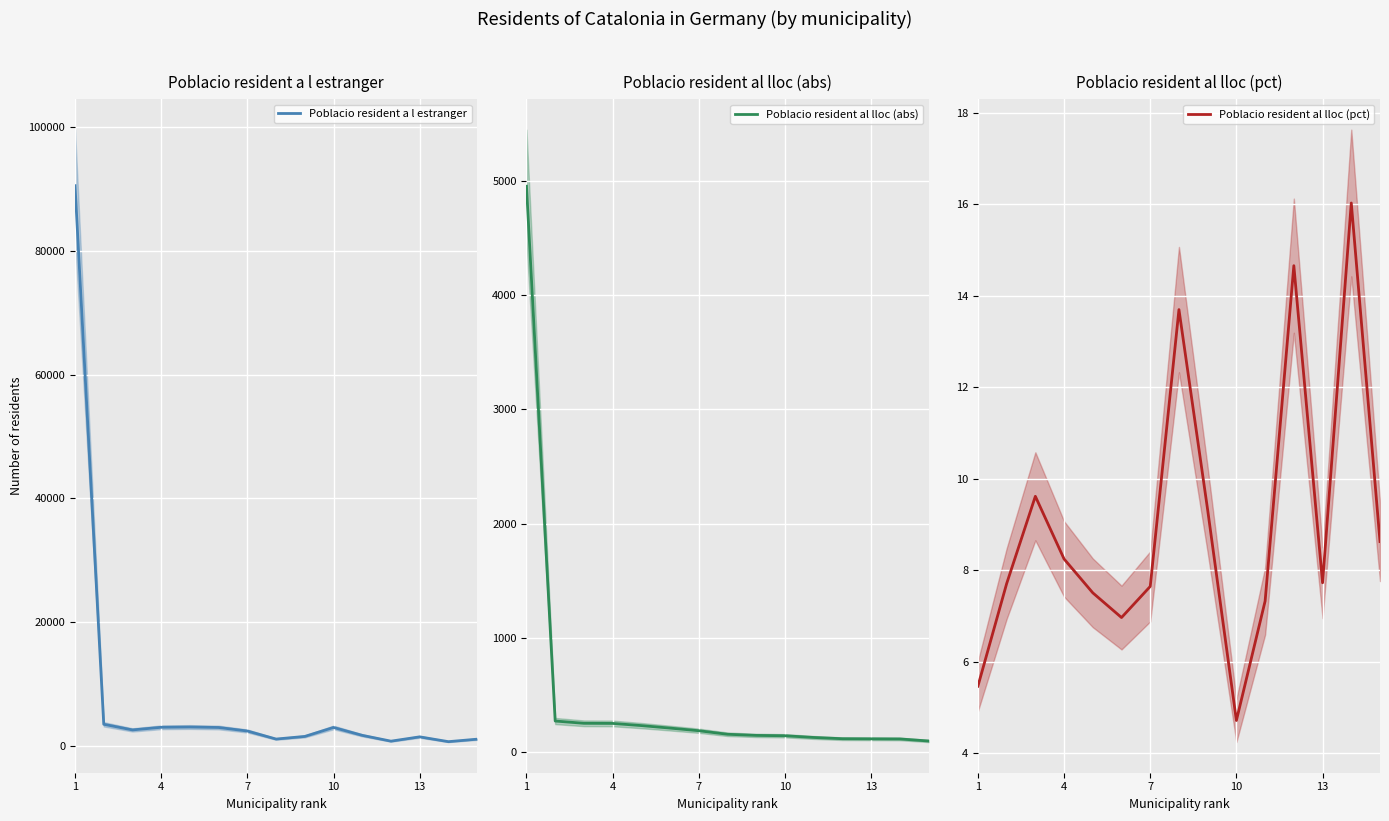

What is the maximum value shown in the chart?

90543.0